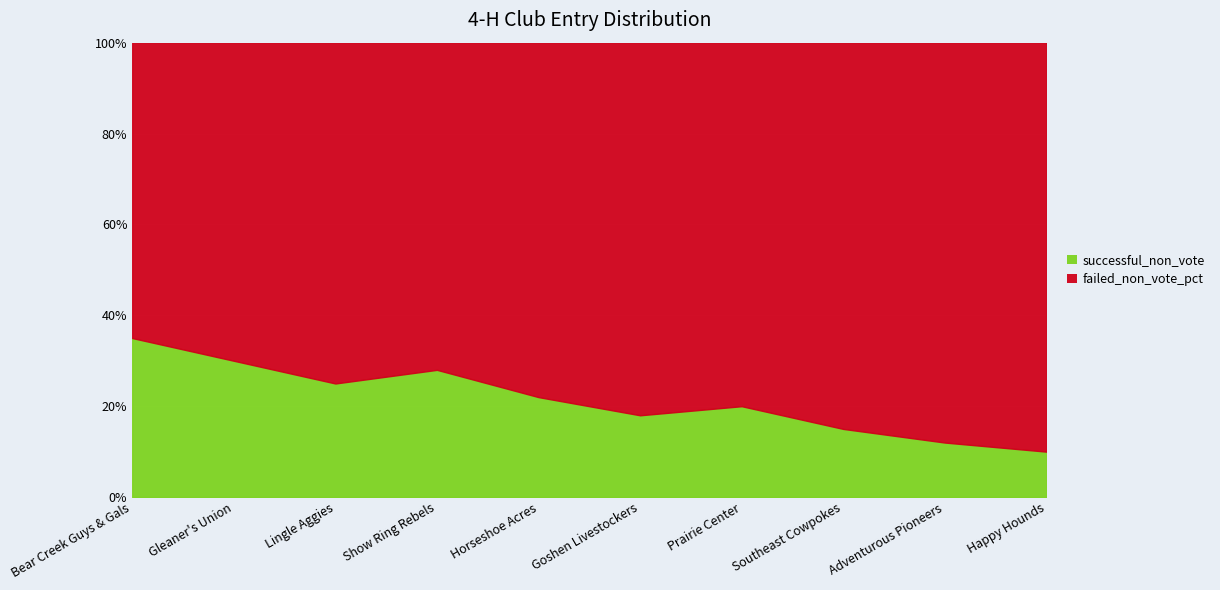

At which category does the chart reach its peak across all series?

Happy Hounds